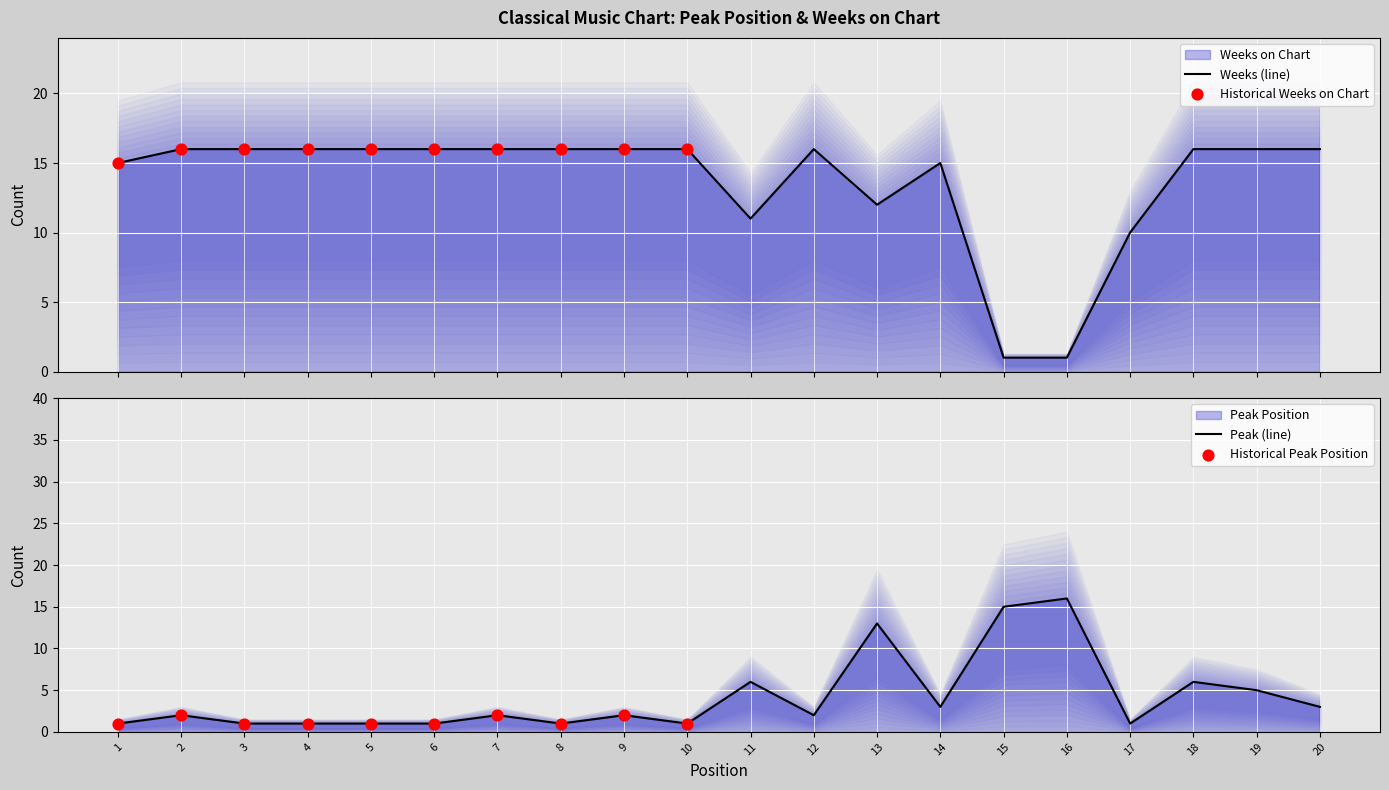

Which series reaches the maximum Y coordinate?

Peak Position